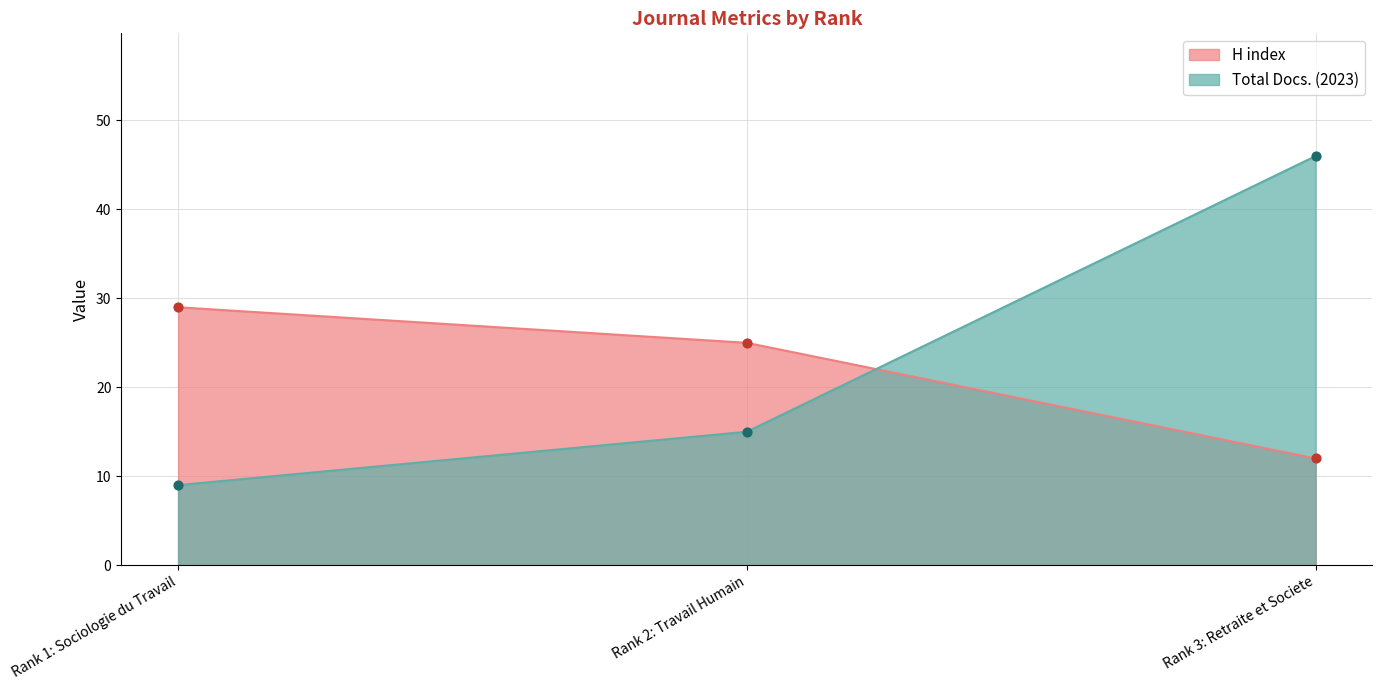

Which series has the largest Y range (max minus min)?

Total Docs. (2023)